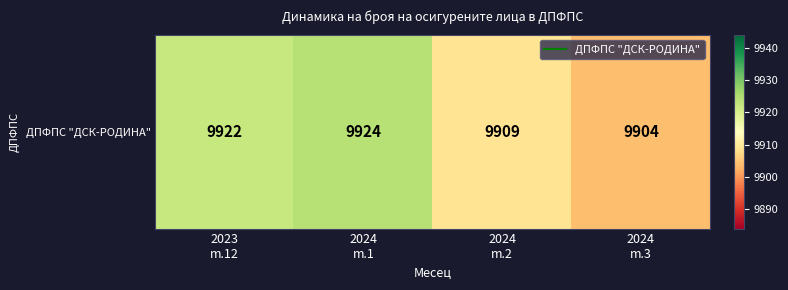

The chart shows a value of 9922 at 2023
m.12. True or false?

True